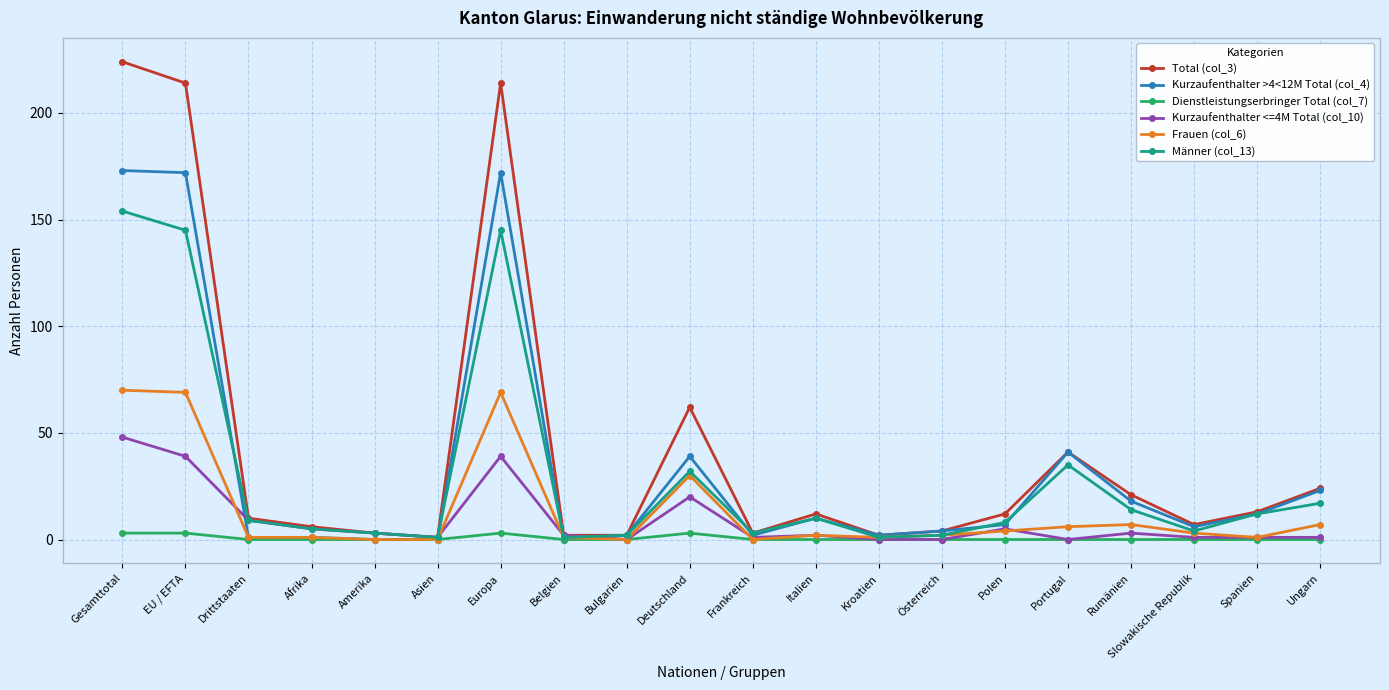

What is the highest value of the Kurzaufenthalter >4<12M Total (col_4) series?

173